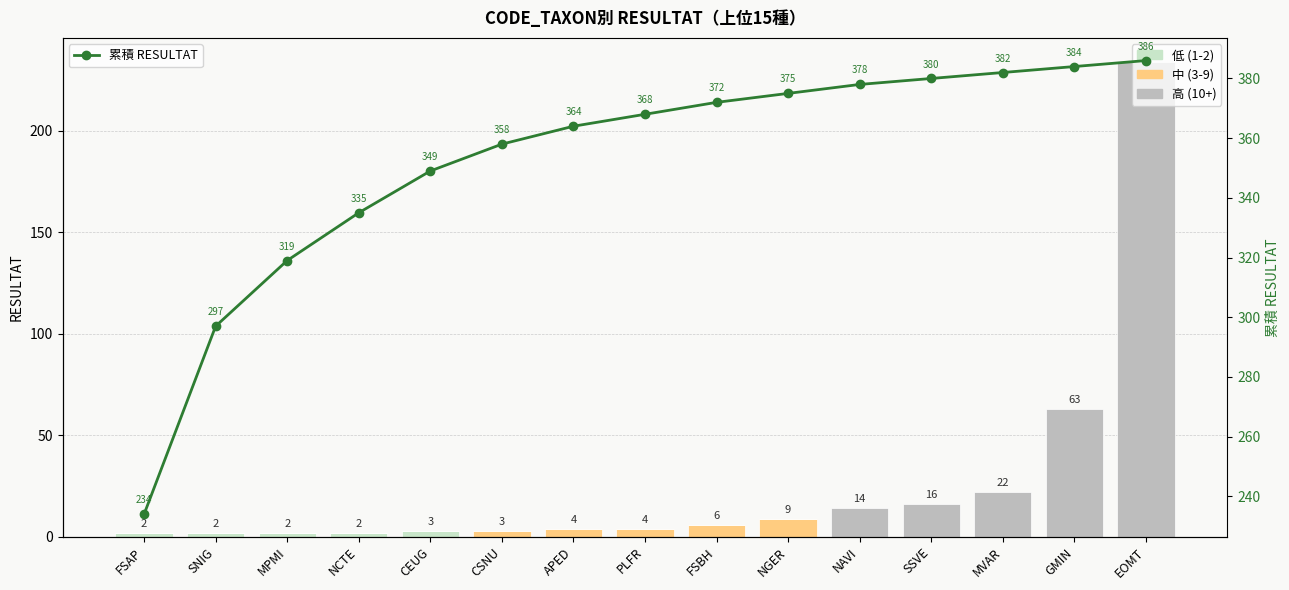

What is the total value across all series at NCTE?

337